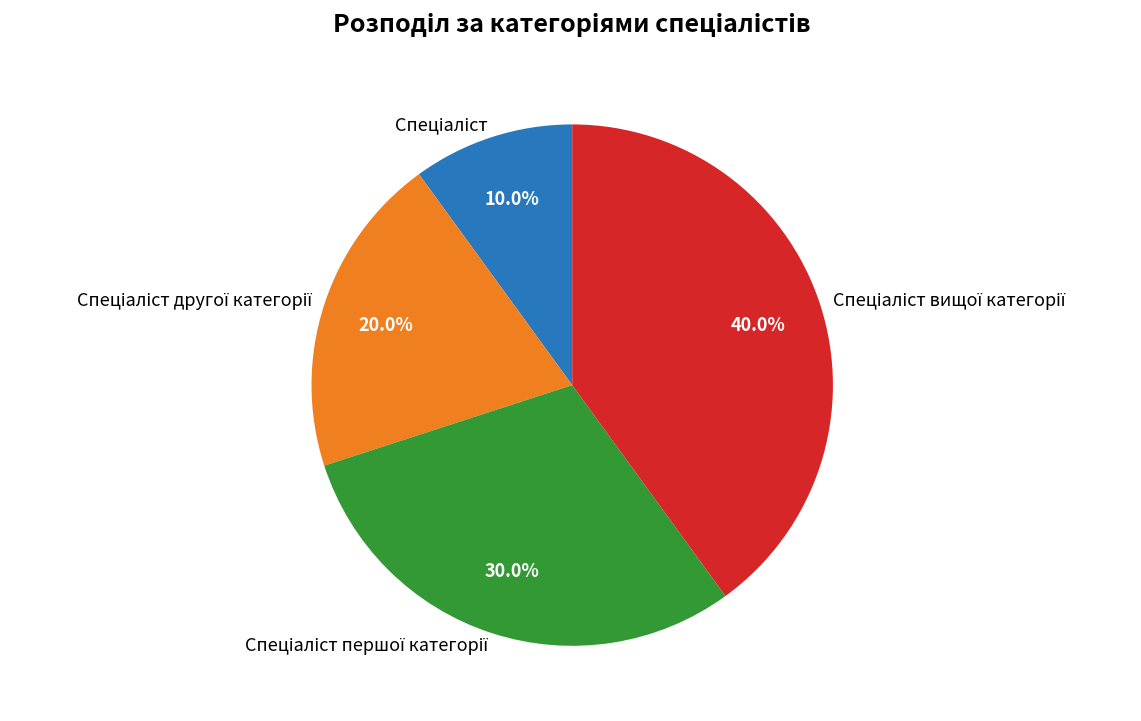

Does any single category account for the majority?

No